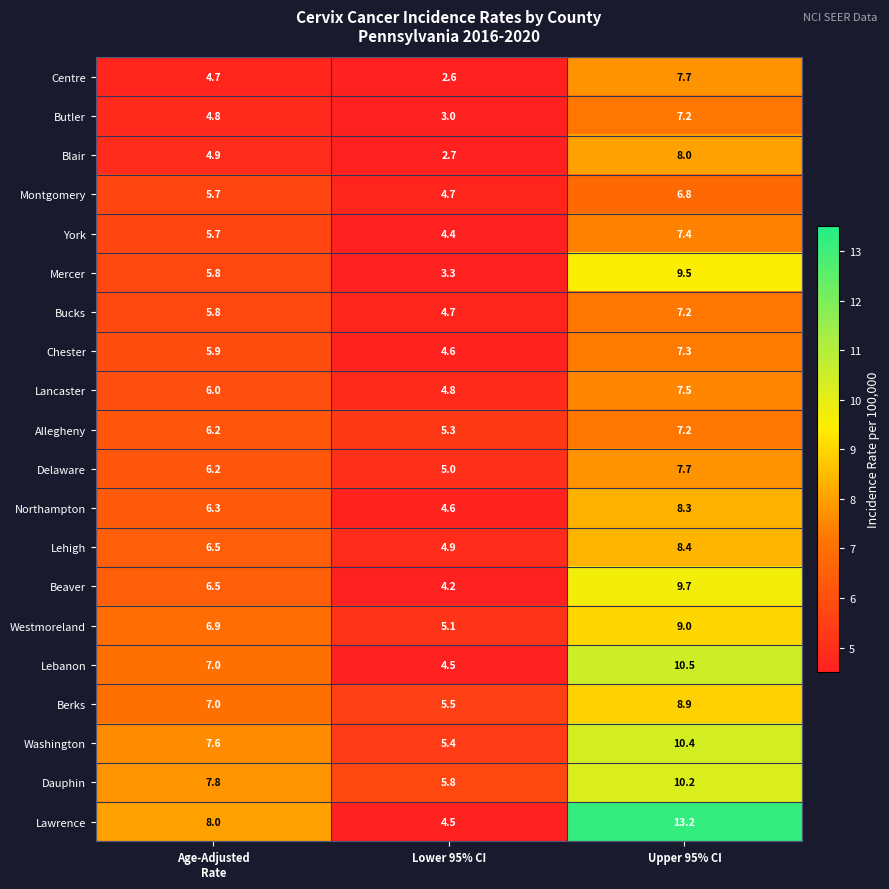

Which category has the highest value in the Centre series?

Upper 95% CI